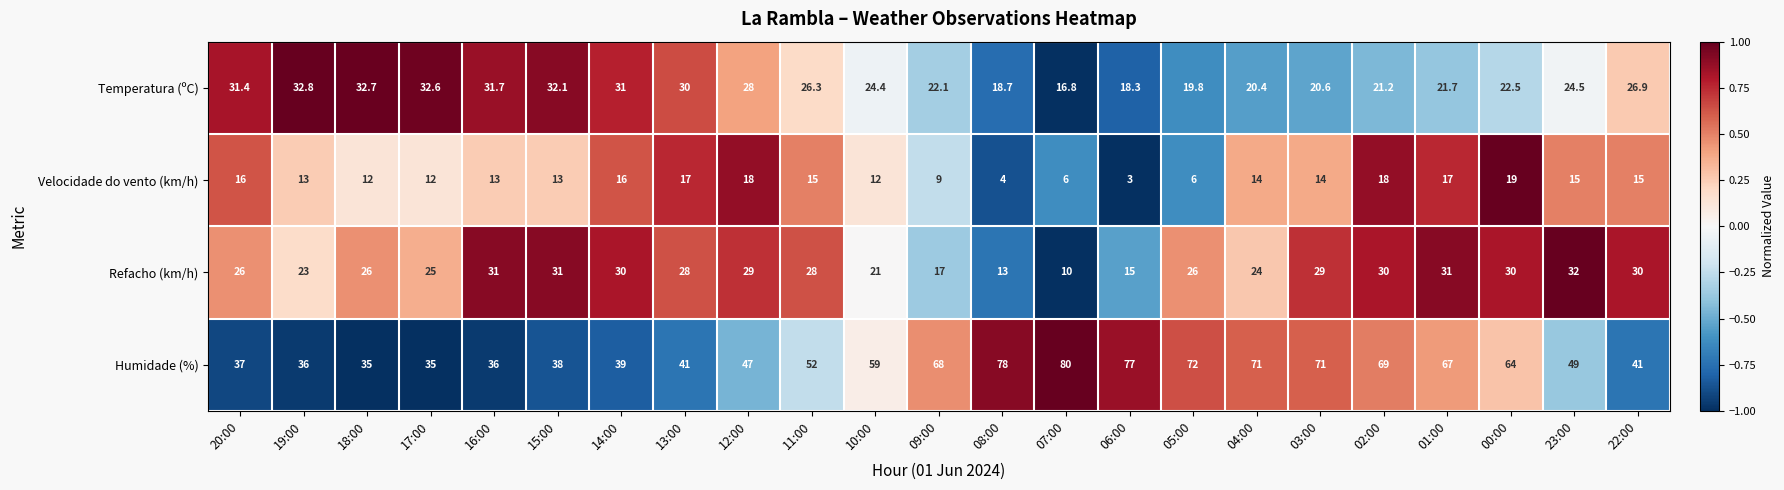

Which category has the lowest value across all series?

06:00